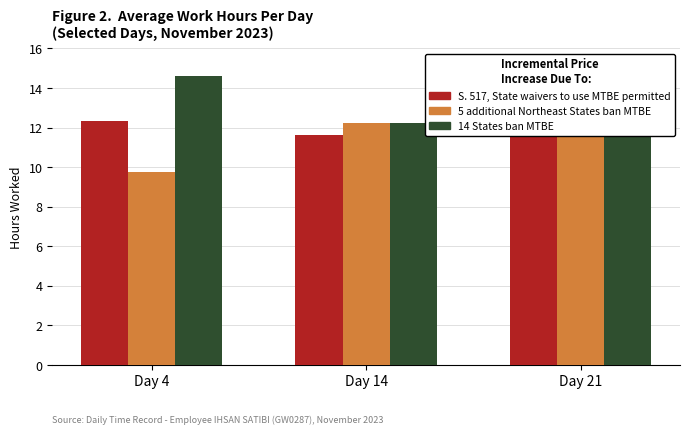

Which series has the largest total across all categories?

14 States ban MTBE